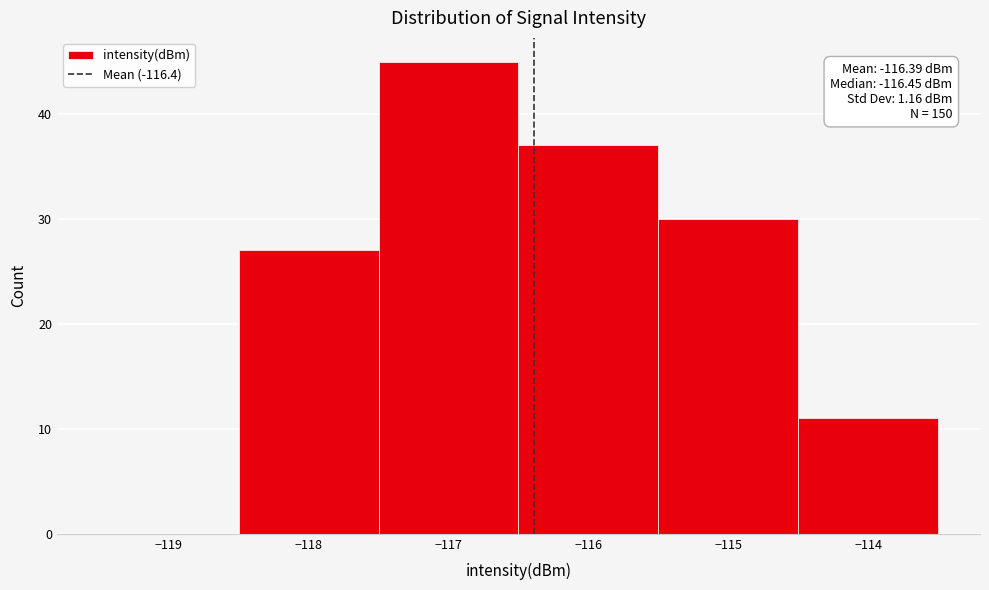

Which range on the x-axis has the tallest bar?

-117.5 to -116.5